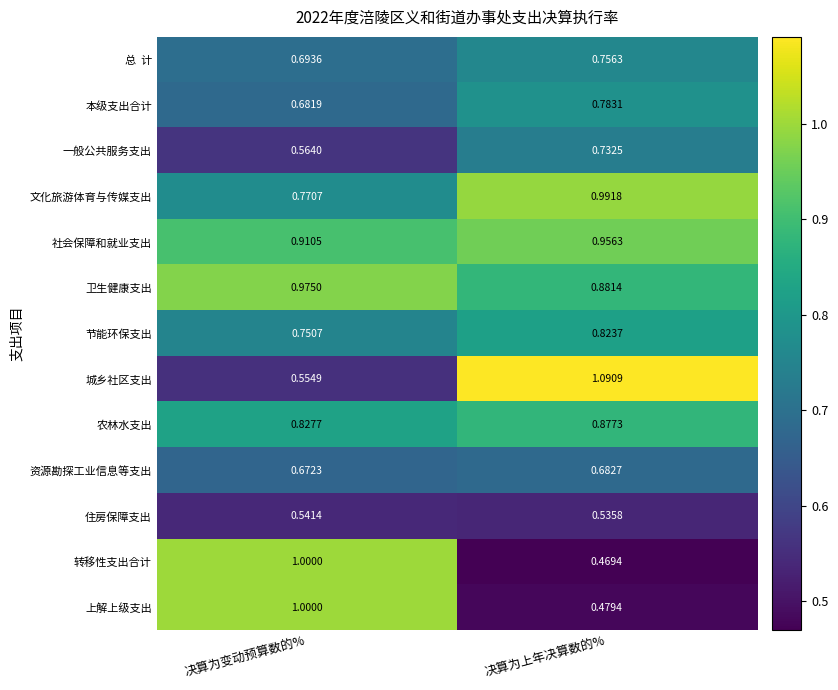

Which series has the widest spread of values?

城乡社区支出